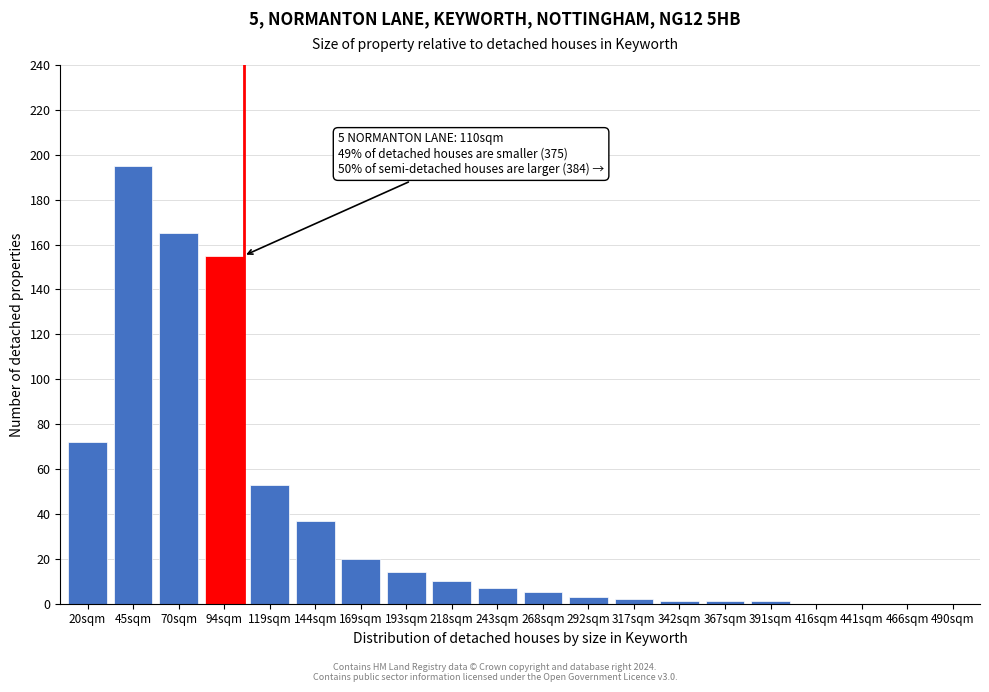

Reading right to left, extract all data points from this chart.

490sqm=0	466sqm=0	441sqm=0	416sqm=0	391sqm=1	367sqm=1	342sqm=1	317sqm=2	292sqm=3	268sqm=5	243sqm=7	218sqm=10	193sqm=14	169sqm=20	144sqm=37	119sqm=53	94sqm=155	70sqm=165	45sqm=195	20sqm=72